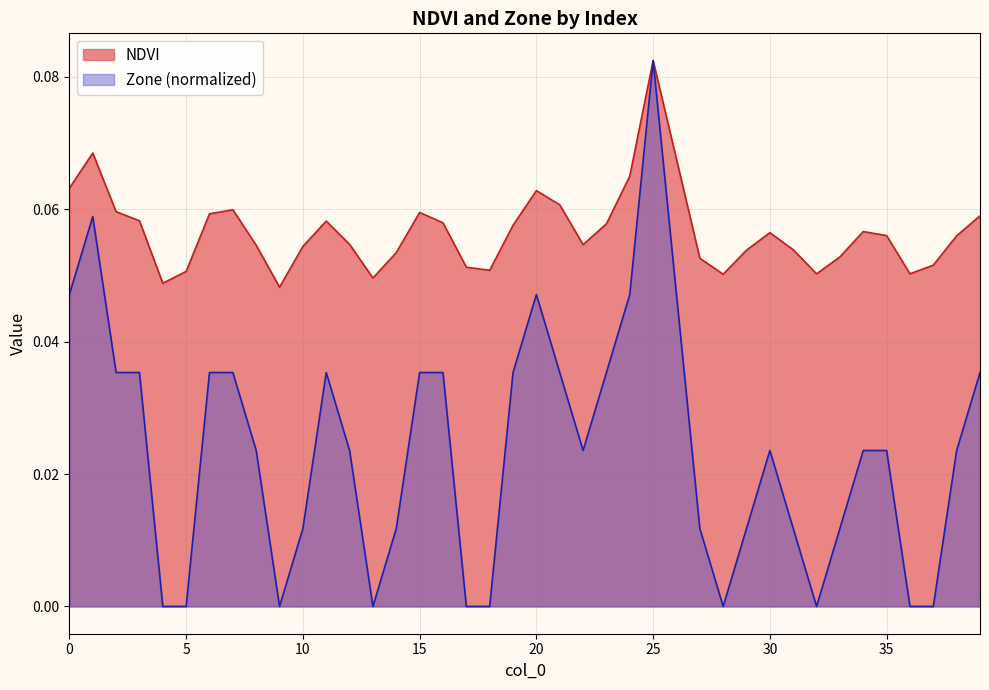

In Zone, how many points are lower than both neighbors (excluding endpoints)?

5